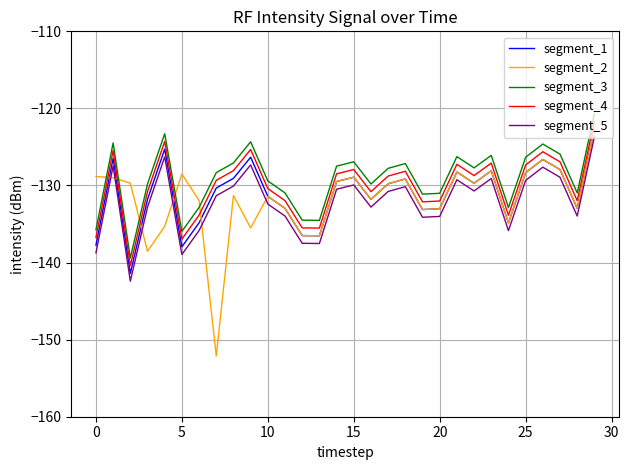

What is the difference between the second highest and minimum values in the segment_5 series?

16.1